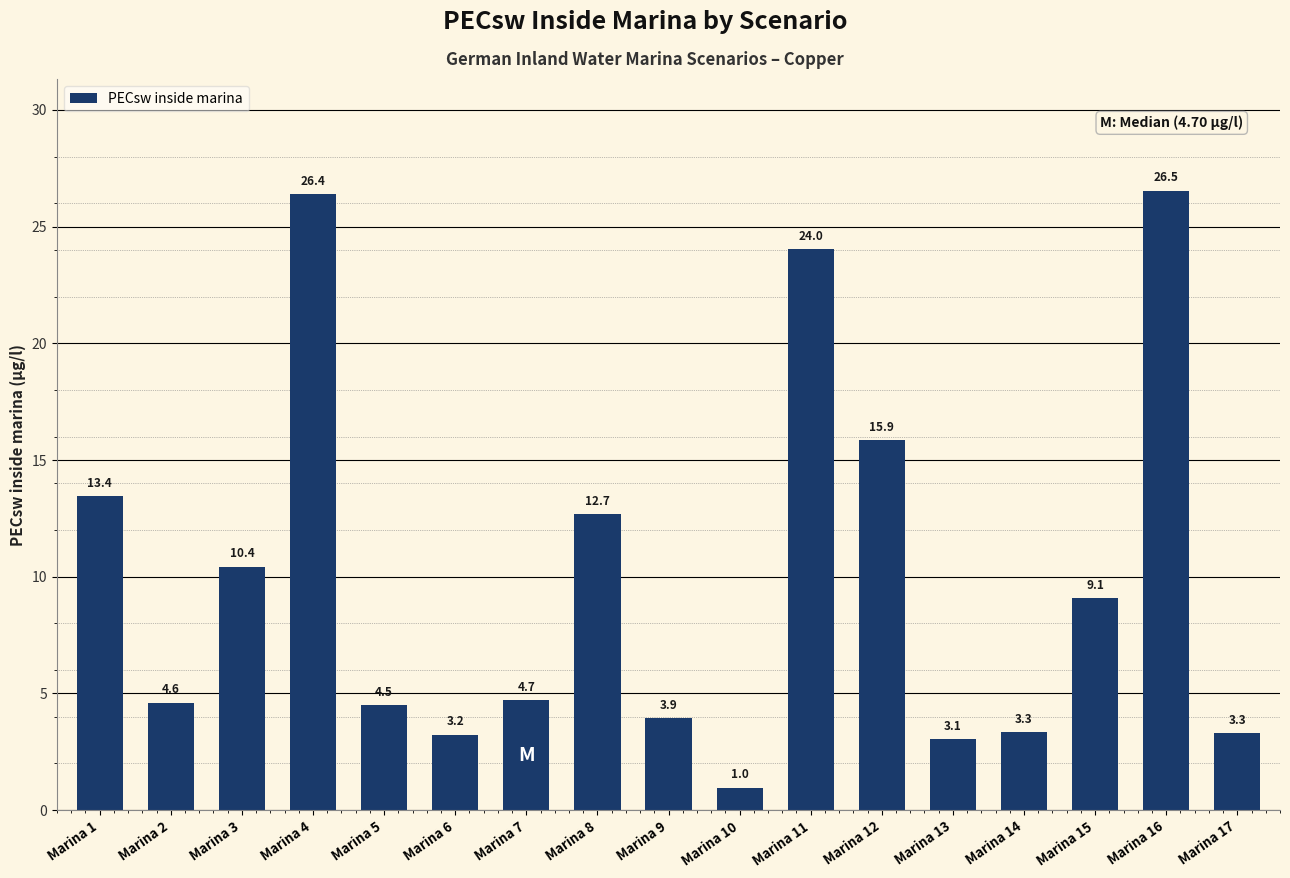

Are the bars horizontal?

No